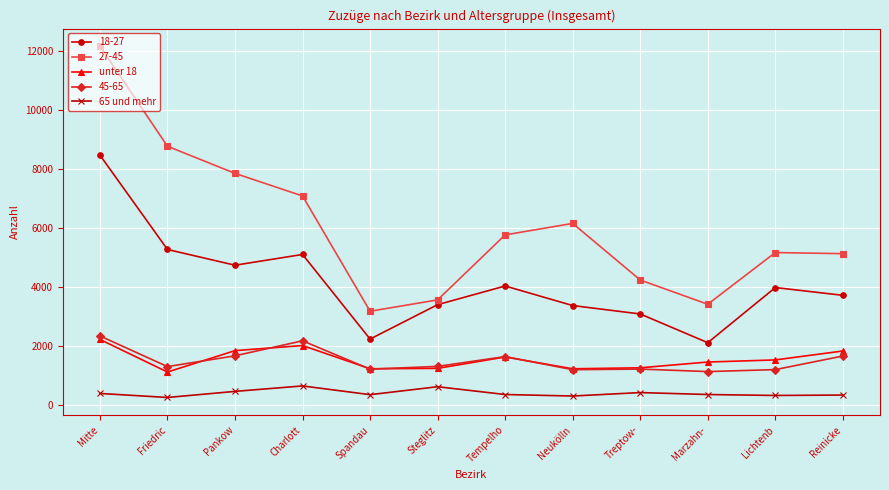

What is the total value across all series at Tempelho?

13402